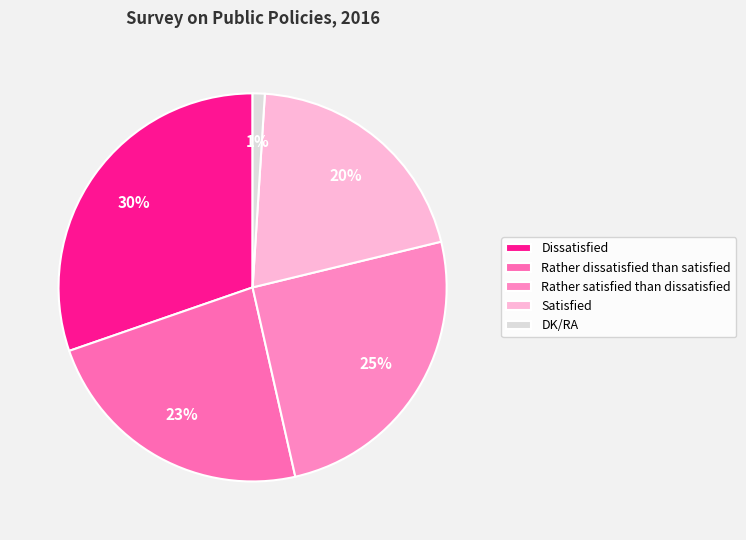

Is there a majority slice in this chart?

No